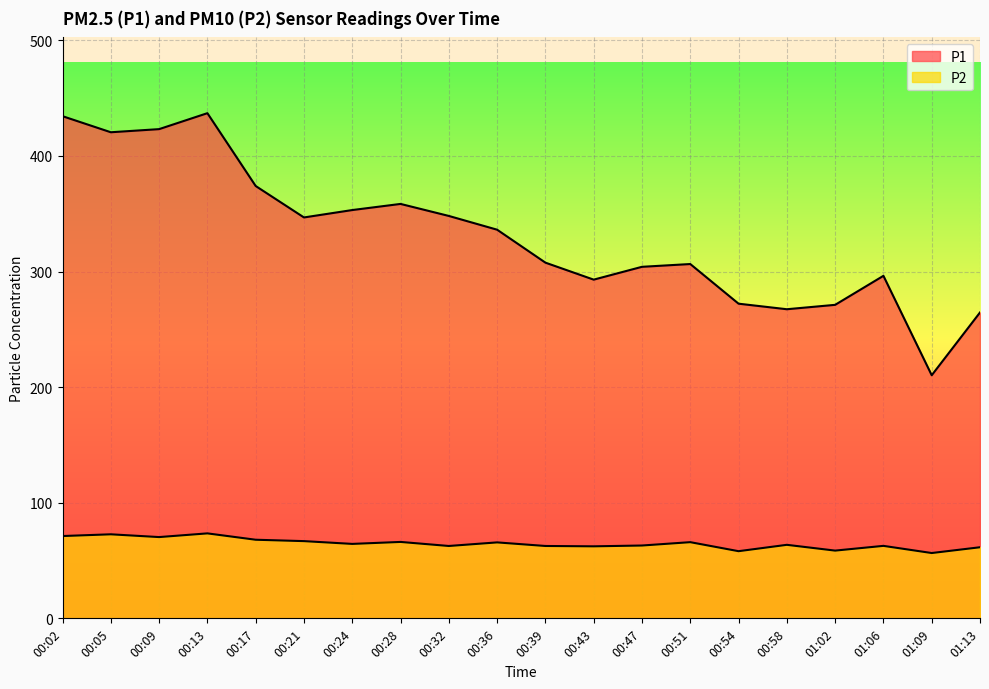

True or false: P2 and P1 cross at least once.

False